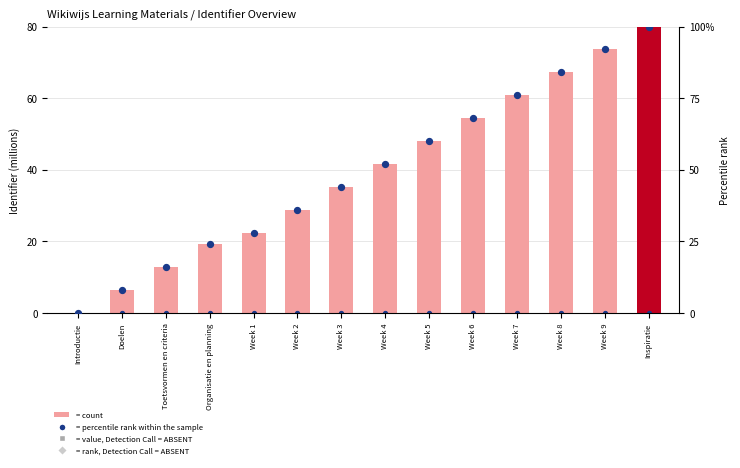

Is the value of percentile rank within the sample at Week 3 greater than the value of Identifier (scaled) at Week 9?

No